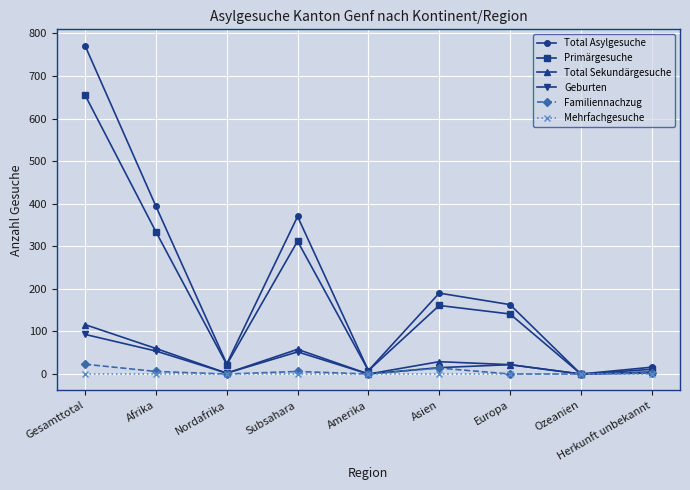

What are all the series names shown in the legend?

Total Asylgesuche, Primärgesuche, Total Sekundärgesuche, Geburten, Familiennachzug, Mehrfachgesuche